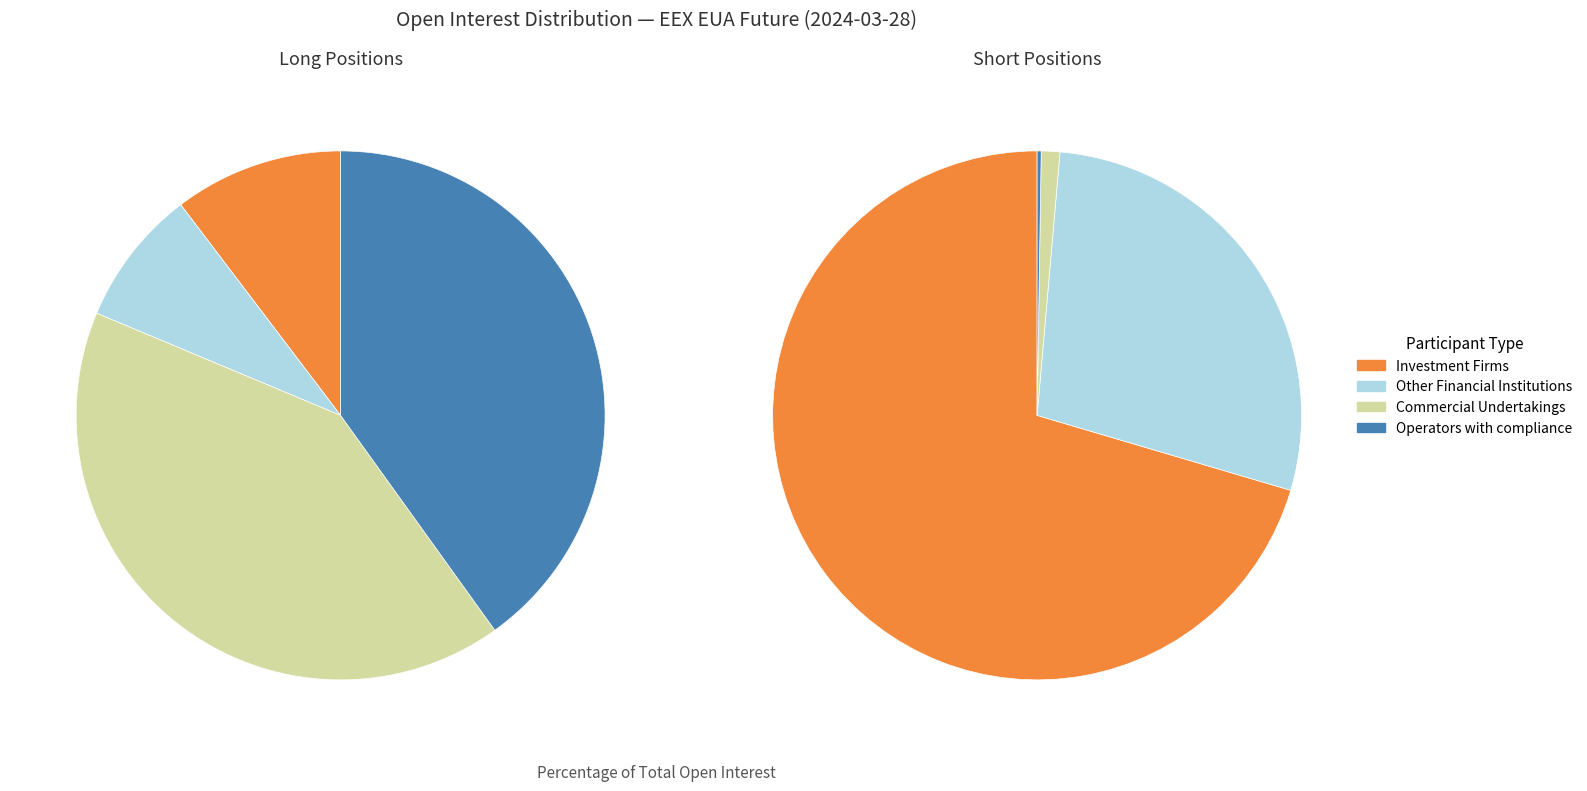

Which category has the smallest portion of the pie?

Operators compliance